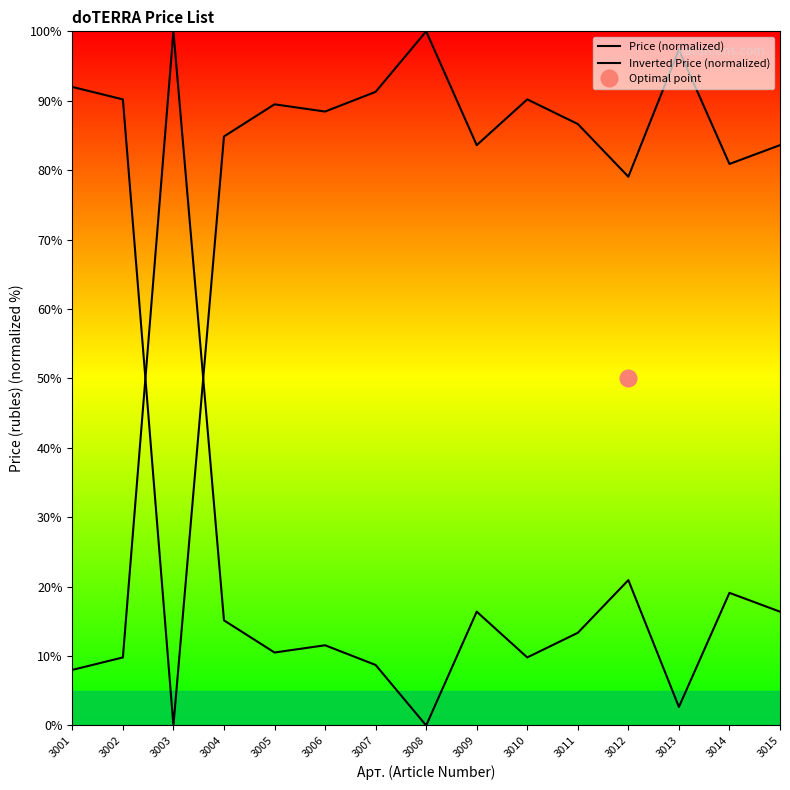

The value of Price (normalized) at 3008 is 32.5. True or false?

False